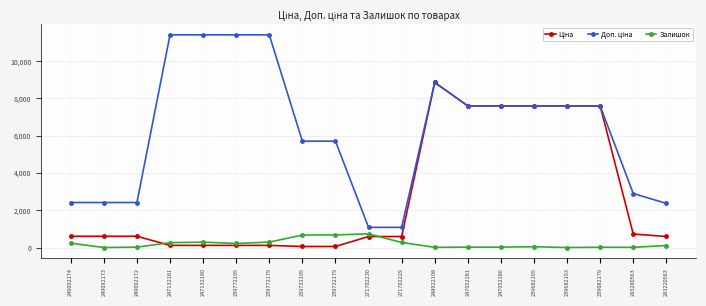

At how many categories does at least one series exceed 4820?

12